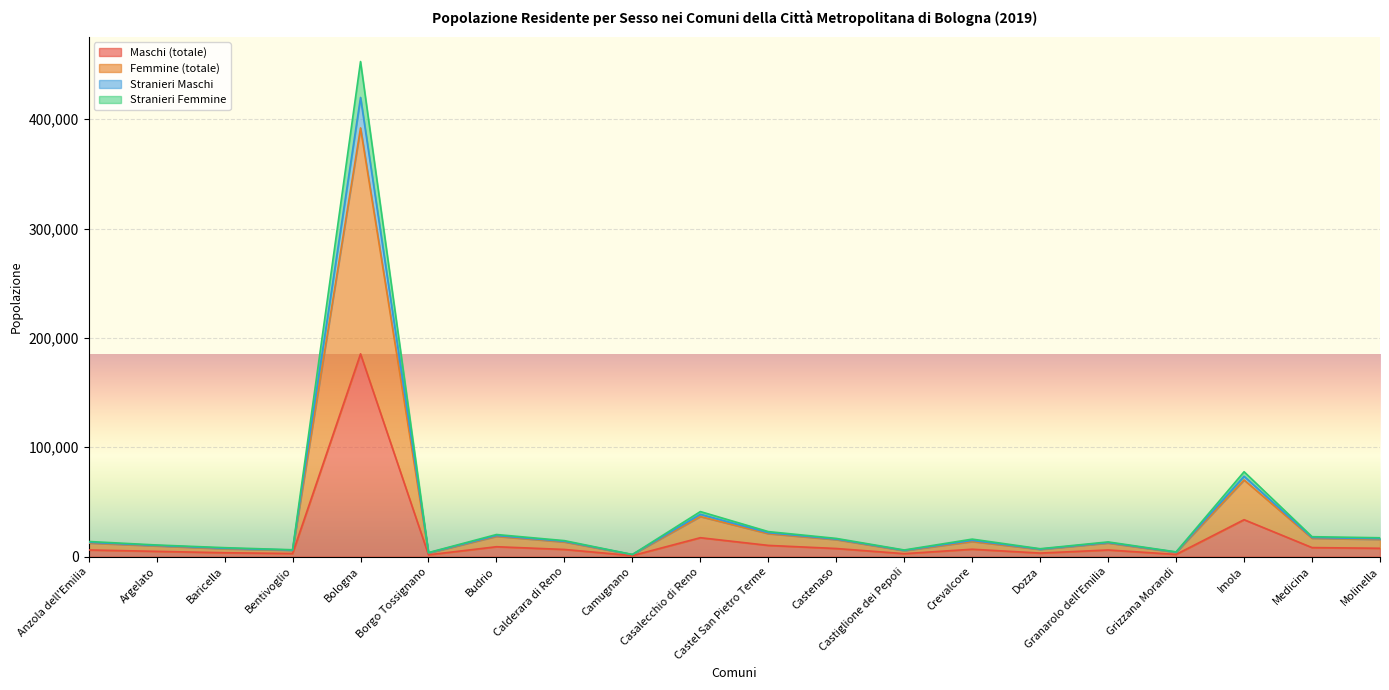

What are all the series names shown in the legend?

Maschi (totale), Femmine (totale), Stranieri Maschi, Stranieri Femmine